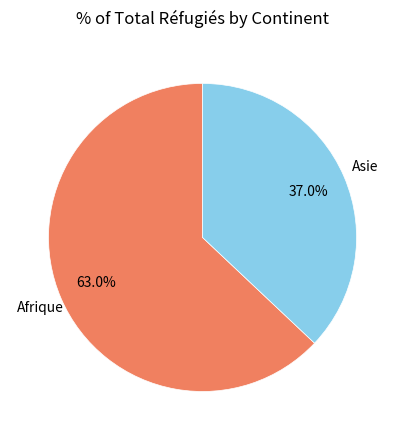

Is there any slice that represents more than half of the pie?

Yes